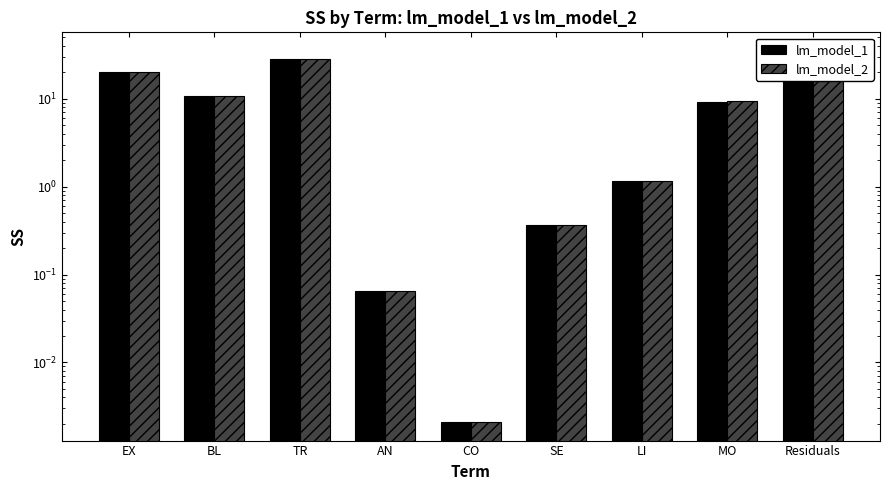

What is the average value of the lm_model_2 series?

11.5